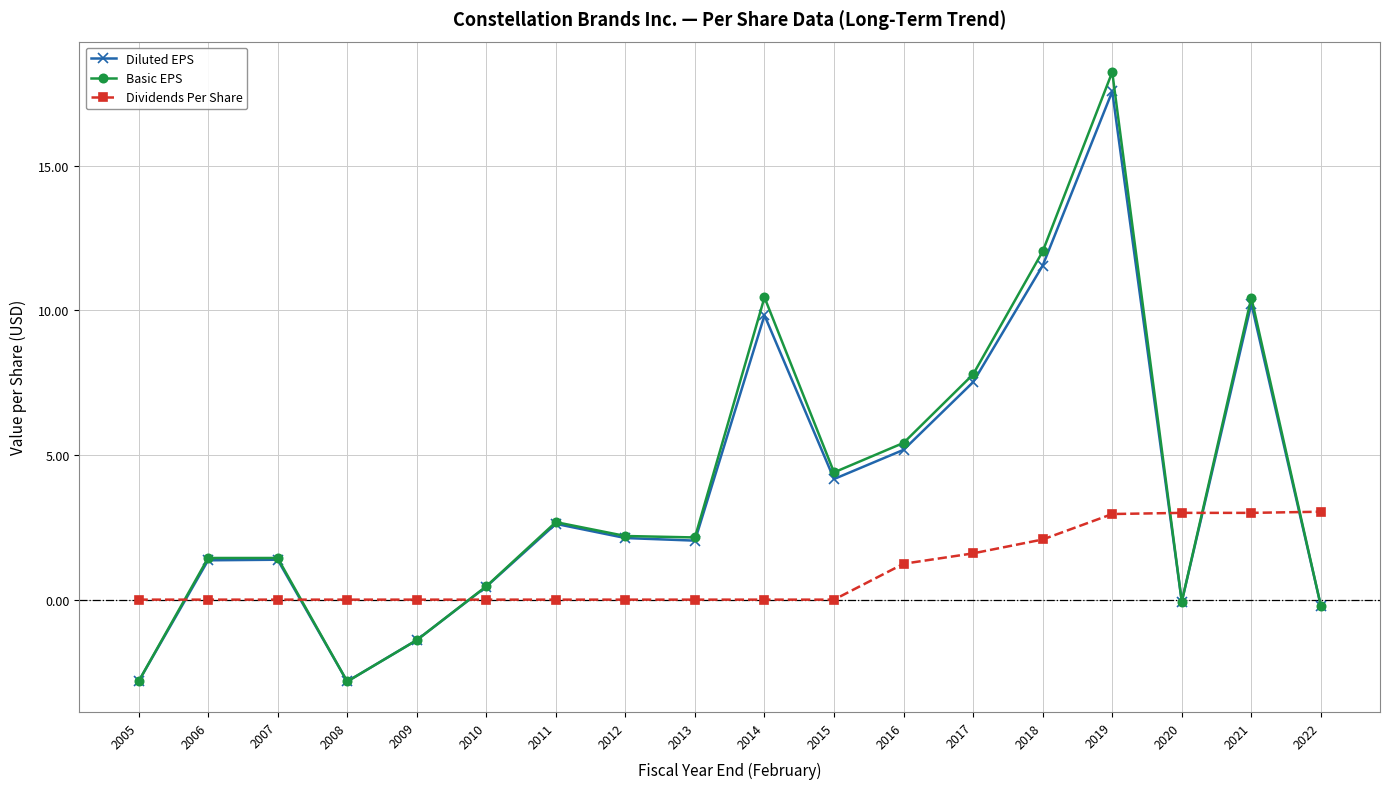

What is the value of the Basic EPS point at the 16th from the left?

-0.1